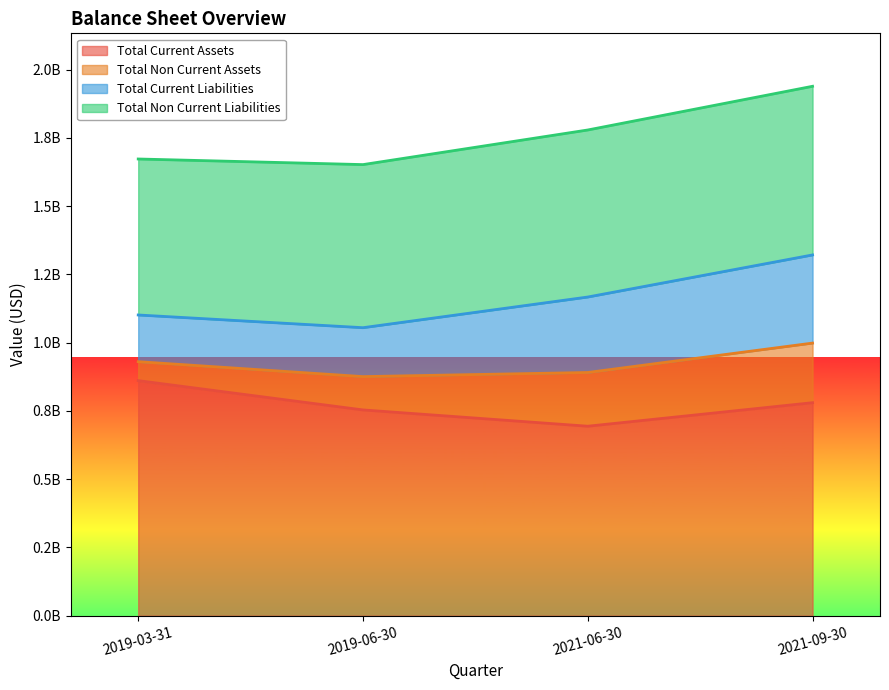

Reading left to right, extract all data points from this chart.

Total Current Assets: 2019-03-31=861147000	2019-06-30=753811000	2021-06-30=694156000	2021-09-30=780334000
Total Non Current Assets: 2019-03-31=69402000	2019-06-30=122054000	2021-06-30=196829000	2021-09-30=218322000
Total Current Liabilities: 2019-03-31=171069000	2019-06-30=179186000	2021-06-30=276412000	2021-09-30=322933000
Total Non Current Liabilities: 2019-03-31=571380000	2019-06-30=597402000	2021-06-30=611874000	2021-09-30=617751000